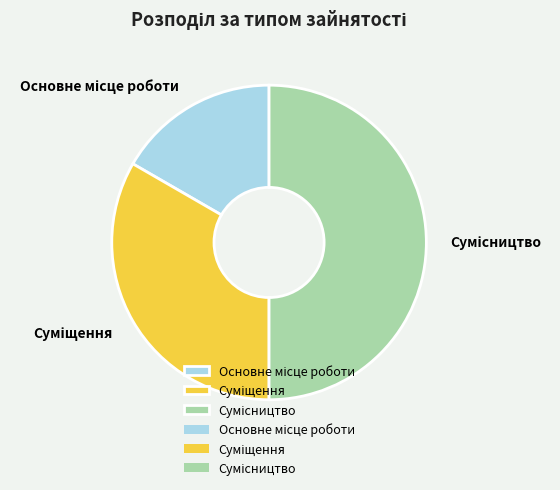

How many slices are in this pie chart?

3